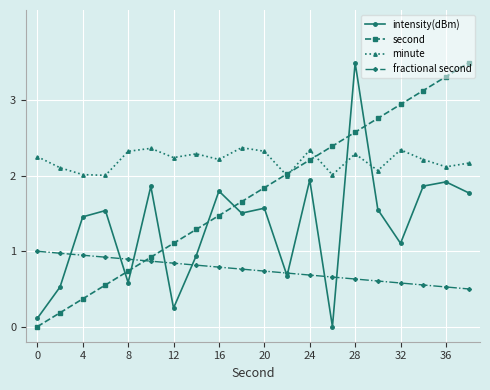

Which series ends up on top after the final intersection of second and fractional second?

second